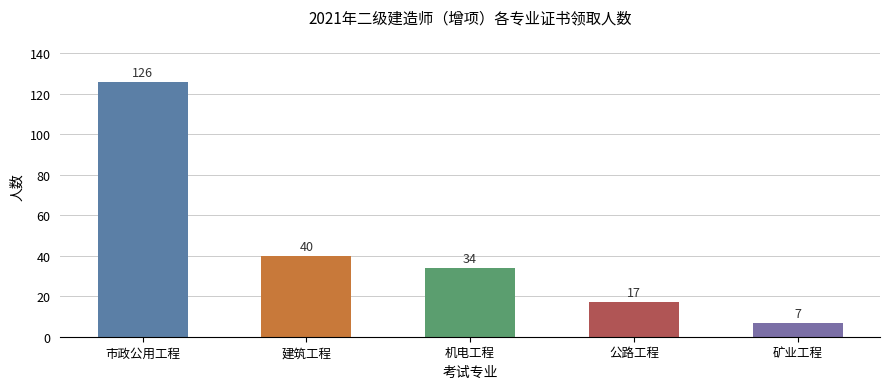

What is the sum of all values?

224